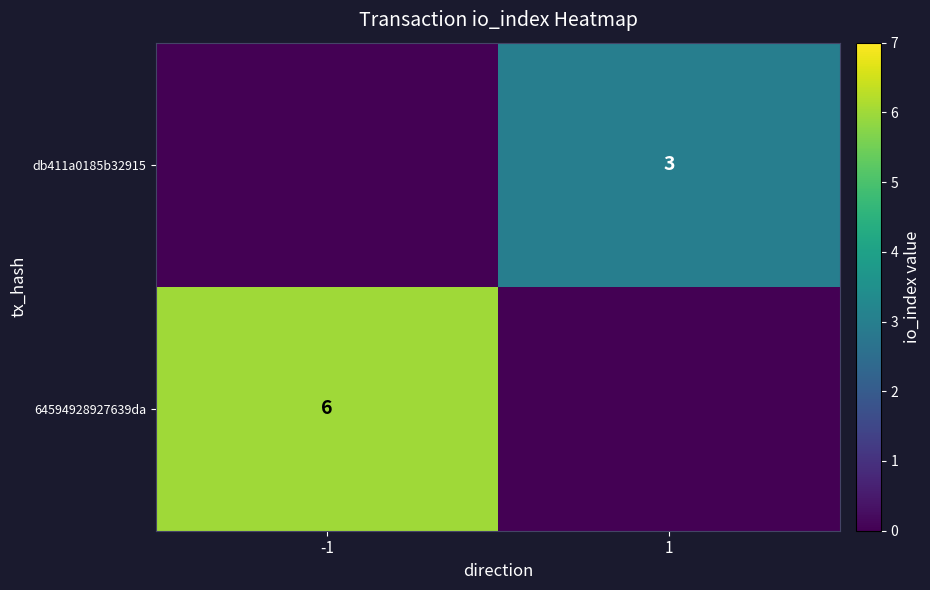

Is it true that db411a0185b32915 equals 3 at 1?

True